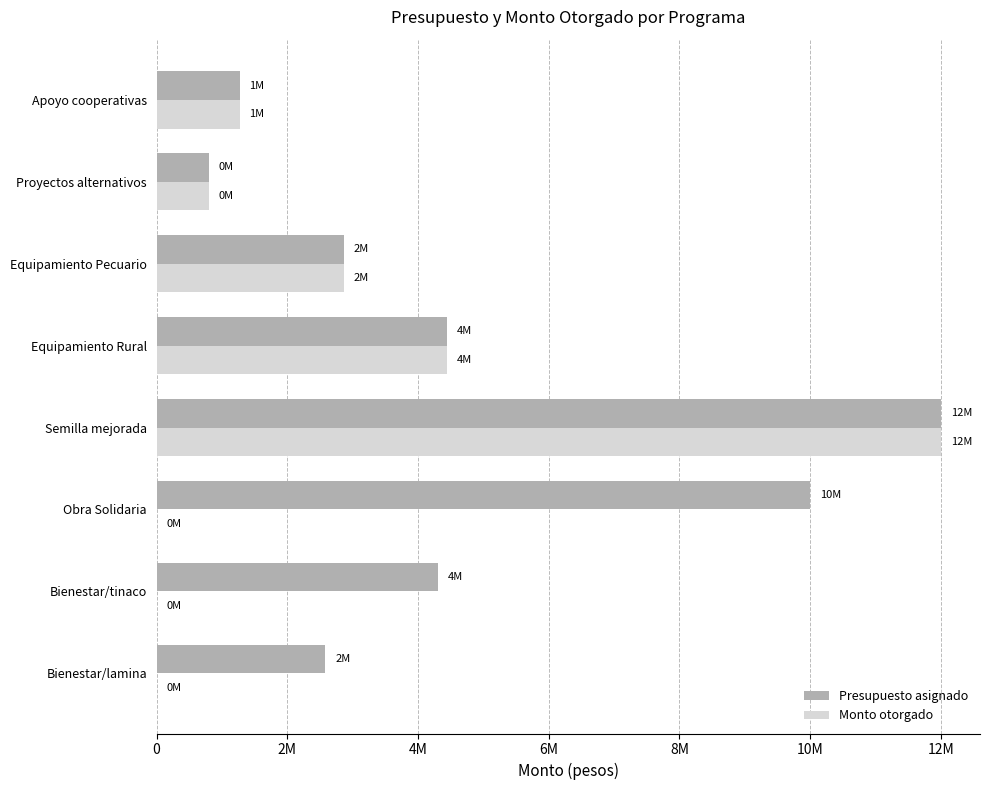

What is the average value of the Presupuesto asignado series?

4785629.3